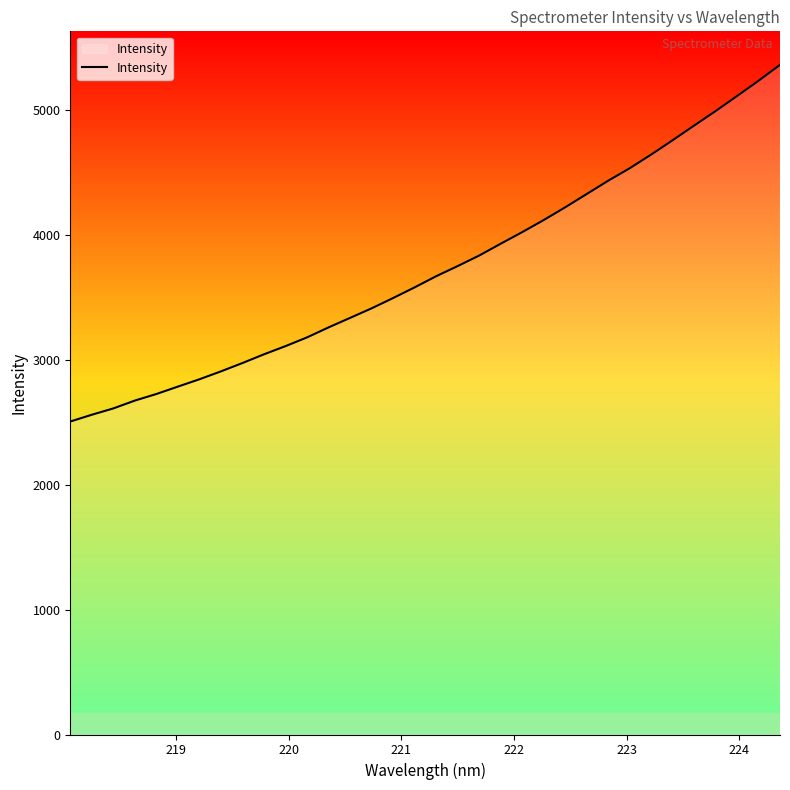

What is the difference between the maximum and minimum values?

2857.0